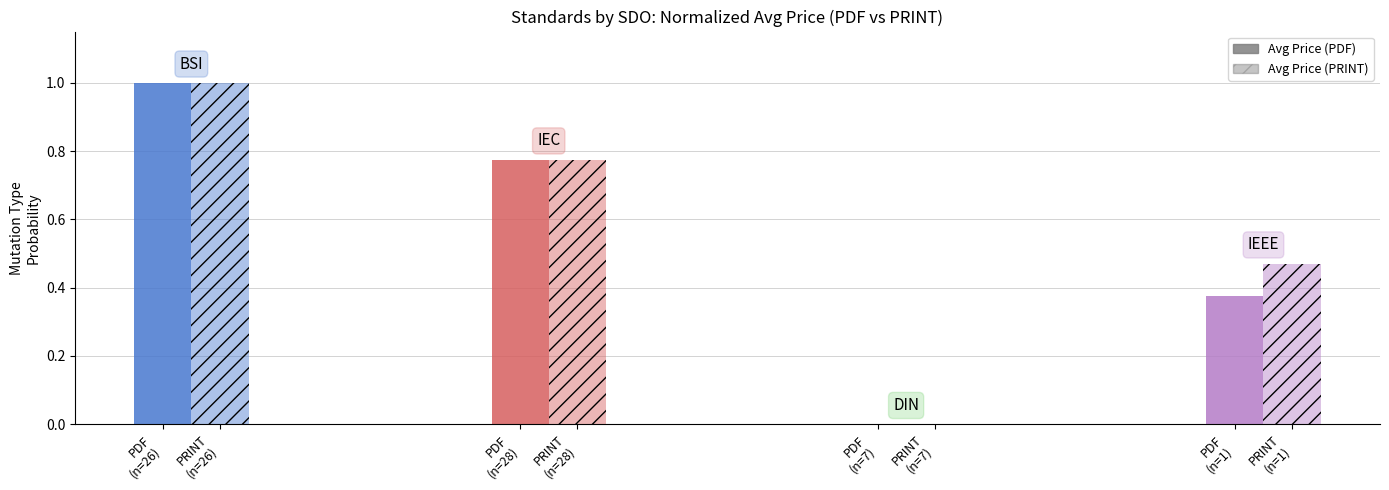

How many groups of bars are there?

4